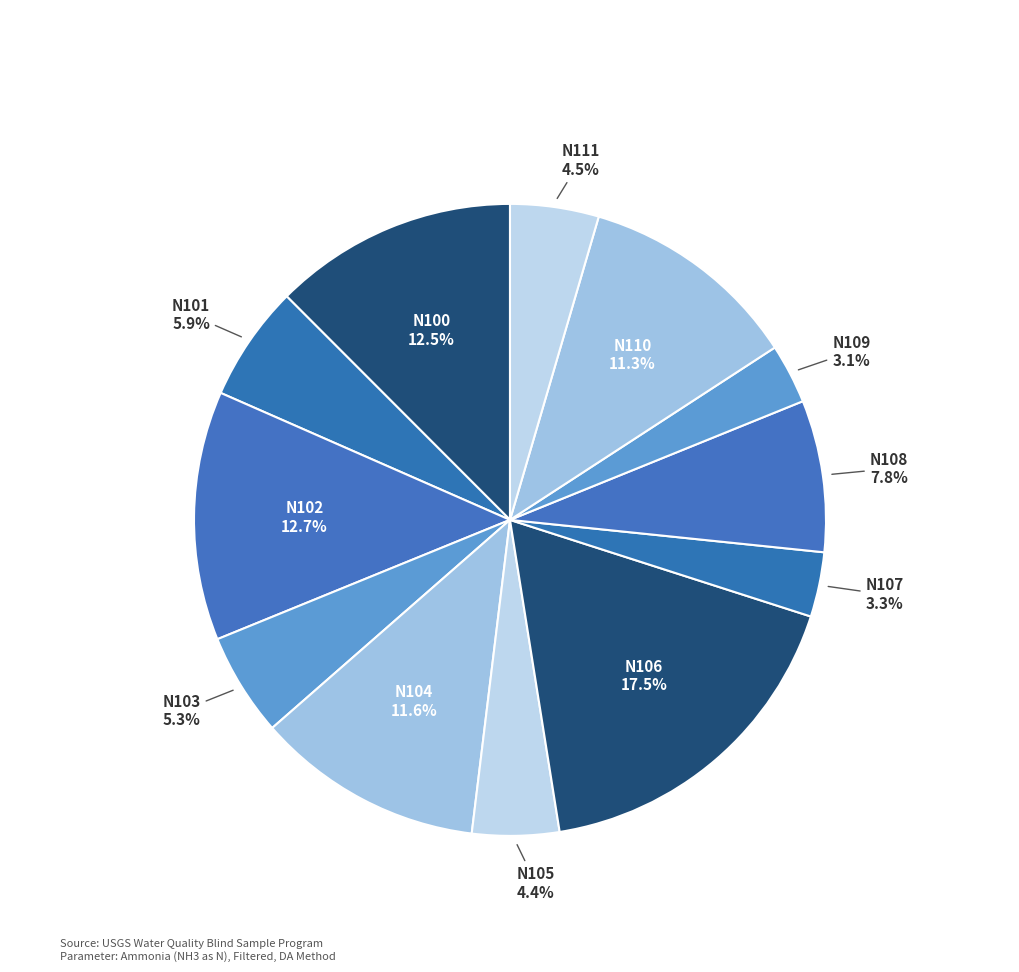

Which has a higher value, N111 or N109?

N111